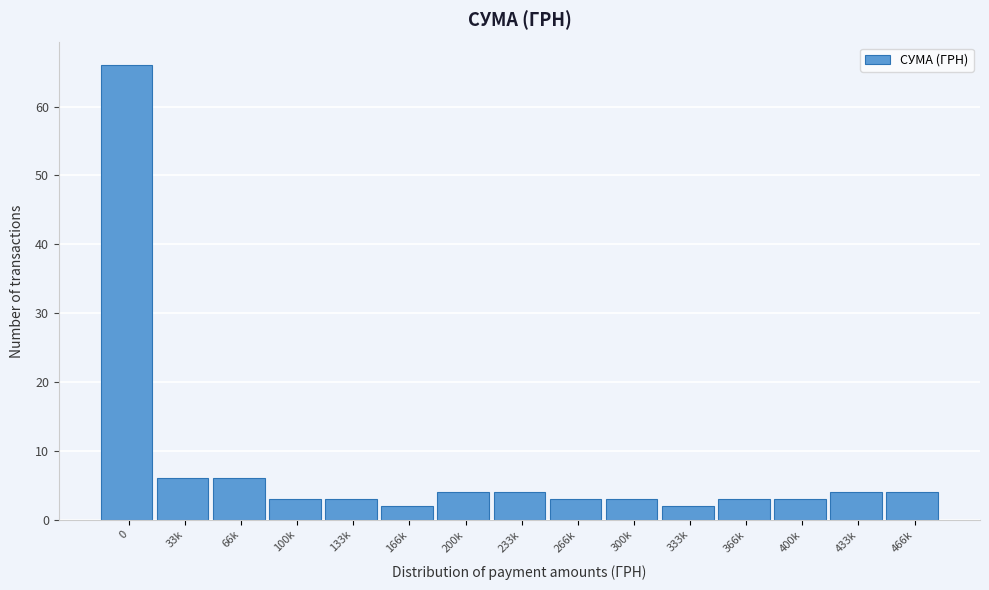

Reading left to right, list all the values displayed in this chart.

66	6	6	3	3	2	4	4	3	3	2	3	3	4	4